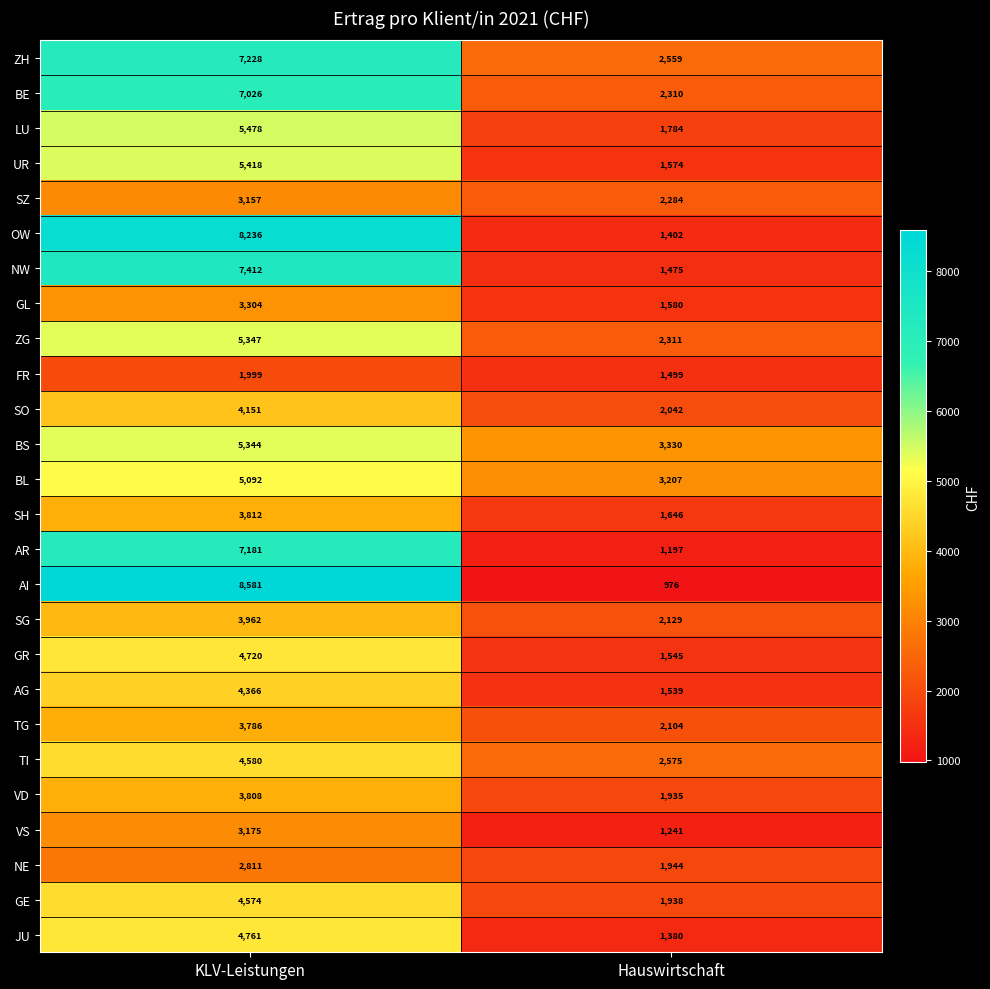

Is it true that SO equals 4151 at KLV-Leistungen?

True